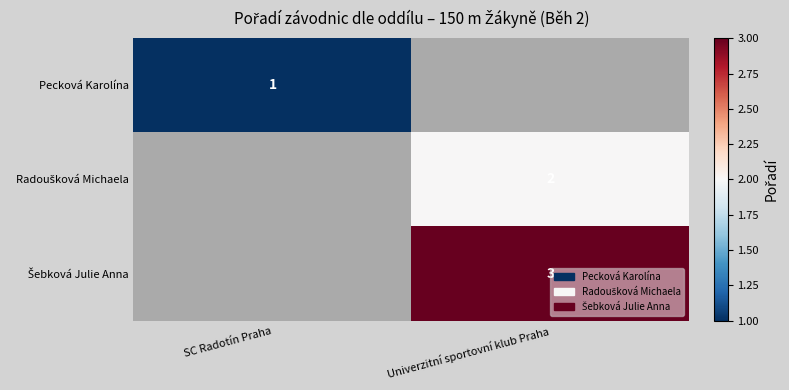

Is the value of Šebková Julie Anna at SC Radotín Praha greater than the value of Pecková Karolína at Univerzitní sportovní klub Praha?

No